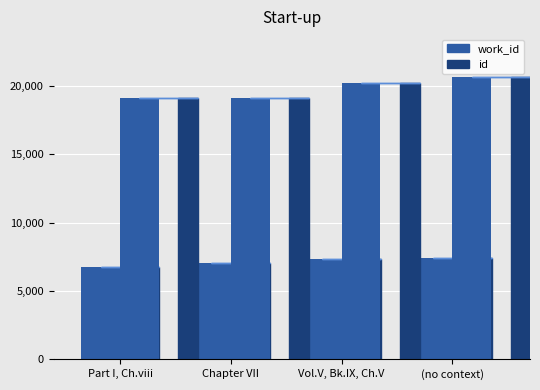

Where is id nearest to the value 19885?

Volume V, Book IX, Chapter V